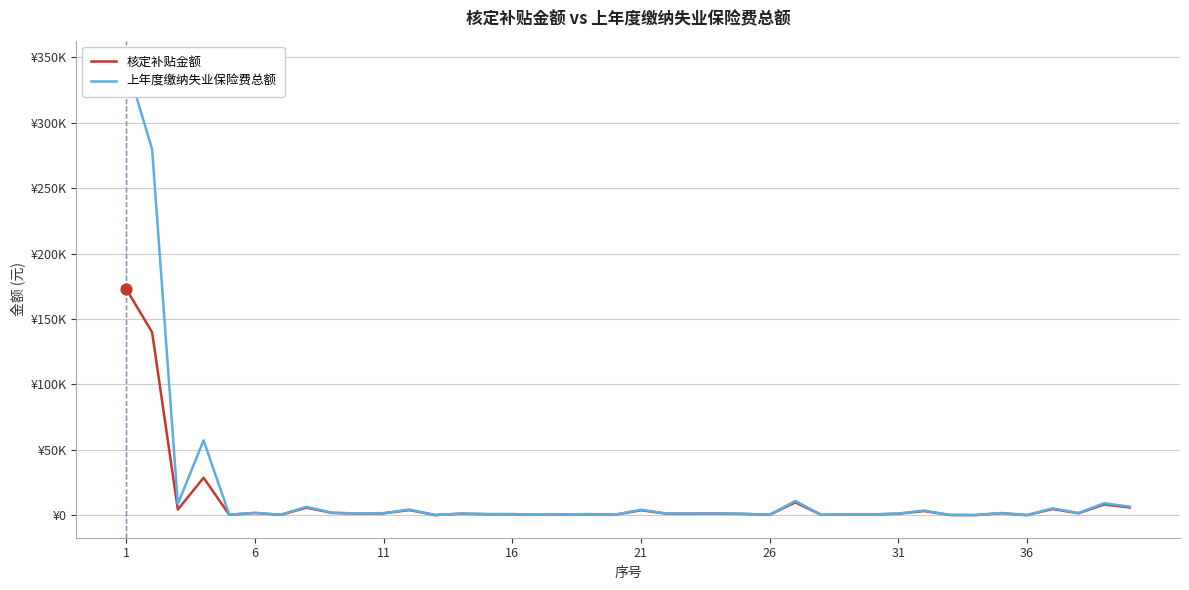

At how many categories does at least one series exceed 110946?

2